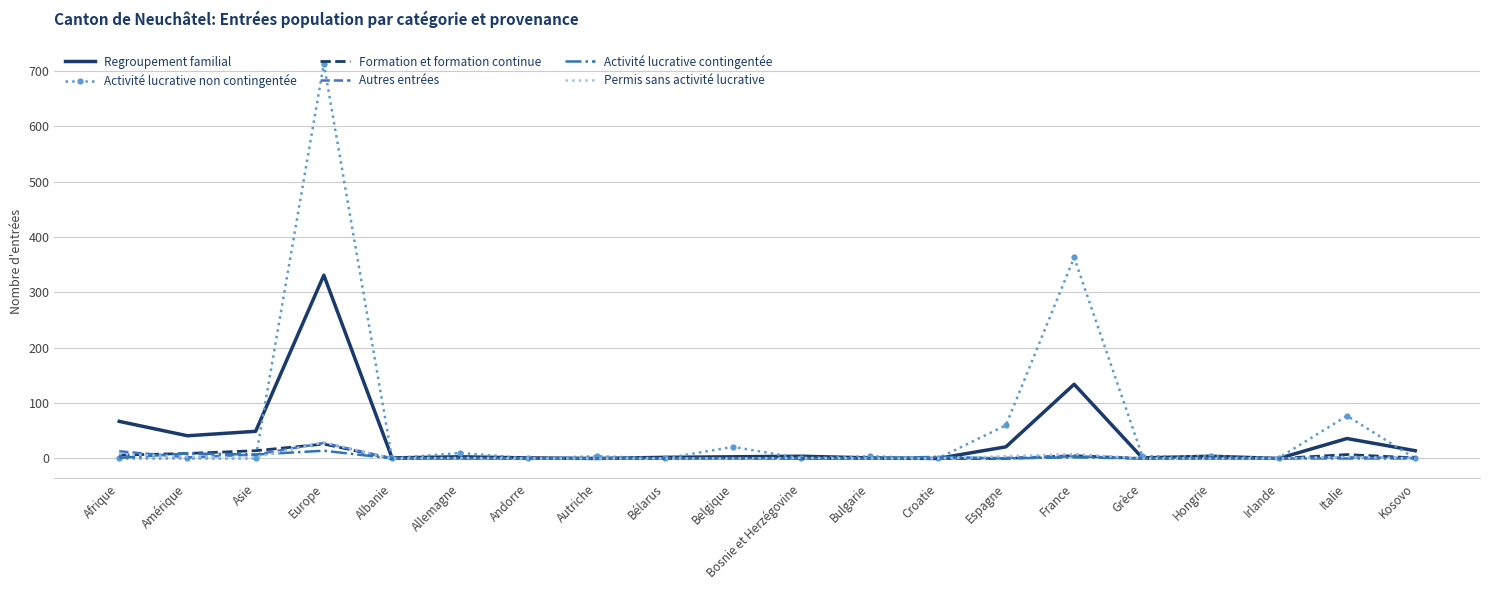

At how many categories does at least one series exceed 705?

1